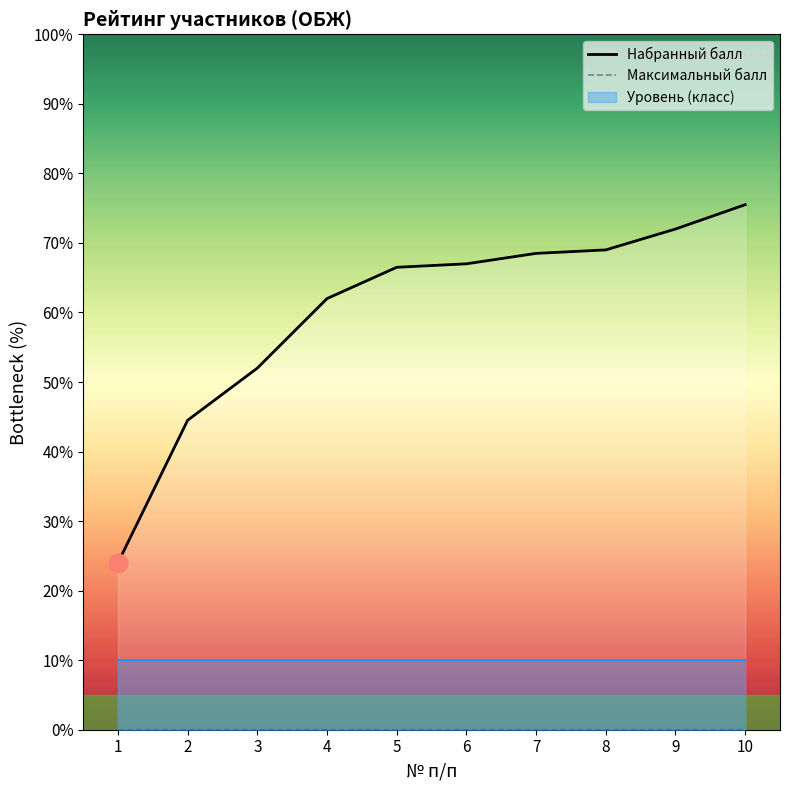

At which category is the sum across all series the highest?

10